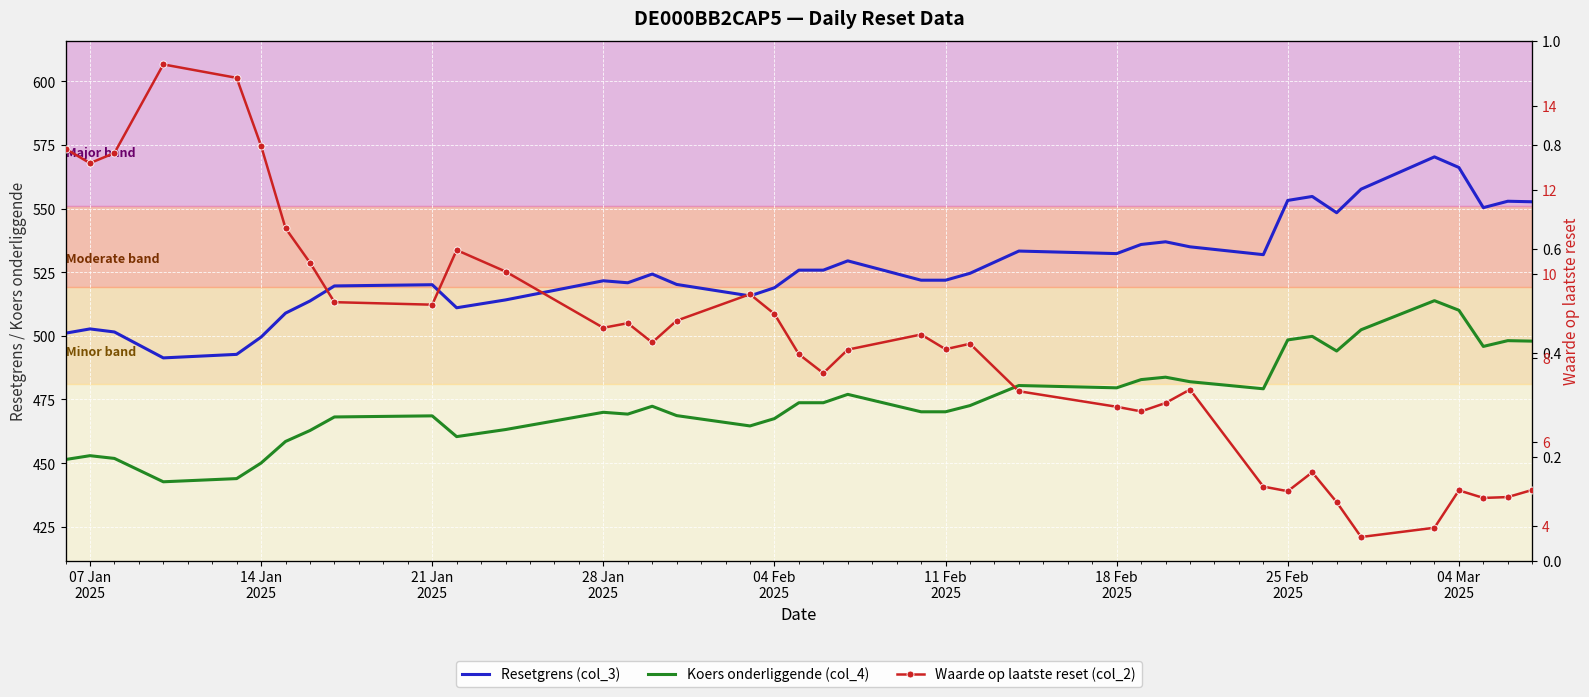

Which series has the largest total across all categories?

Resetgrens (col_3)